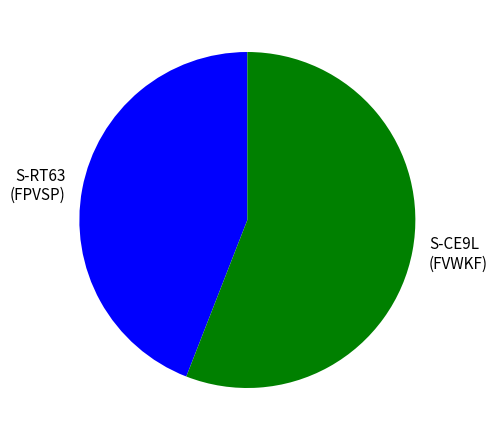

Which has a higher value, S-CE9L (FVWKF) or S-RT63 (FPVSP)?

S-CE9L (FVWKF)